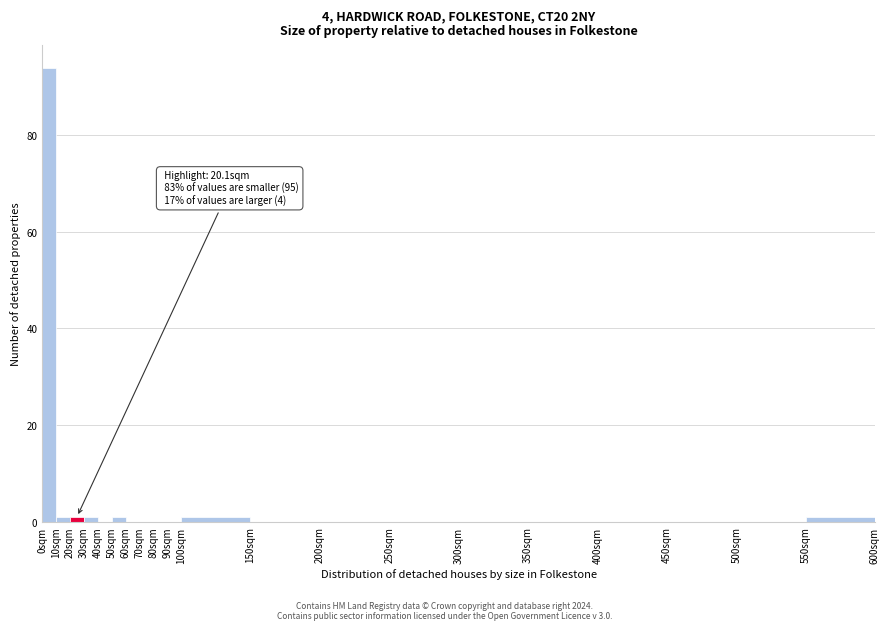

Over which range of the x-axis is the bar tallest?

0 to 10